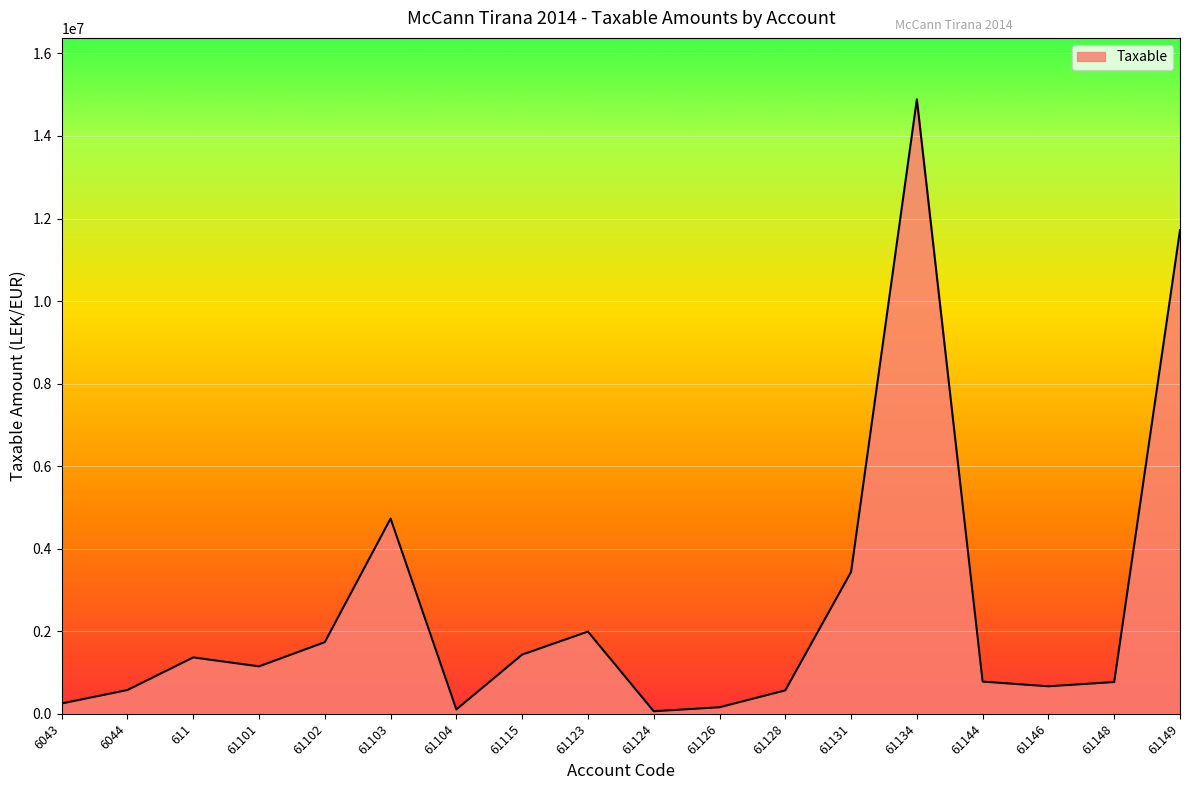

Approximately how many times larger is the value at 61128 compared to 61131?

0.2